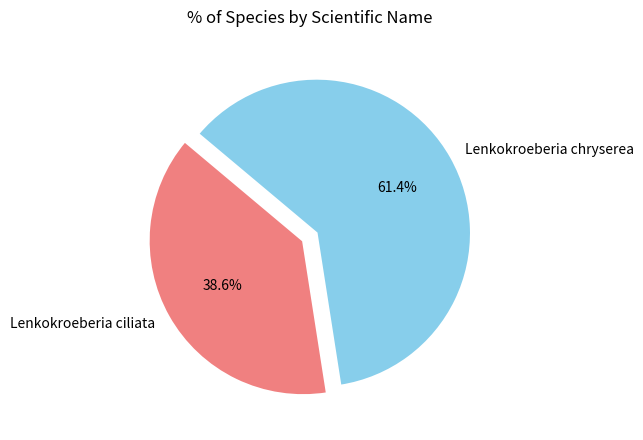

What portion of the pie excludes Lenkokroeberia ciliata?

61.4%